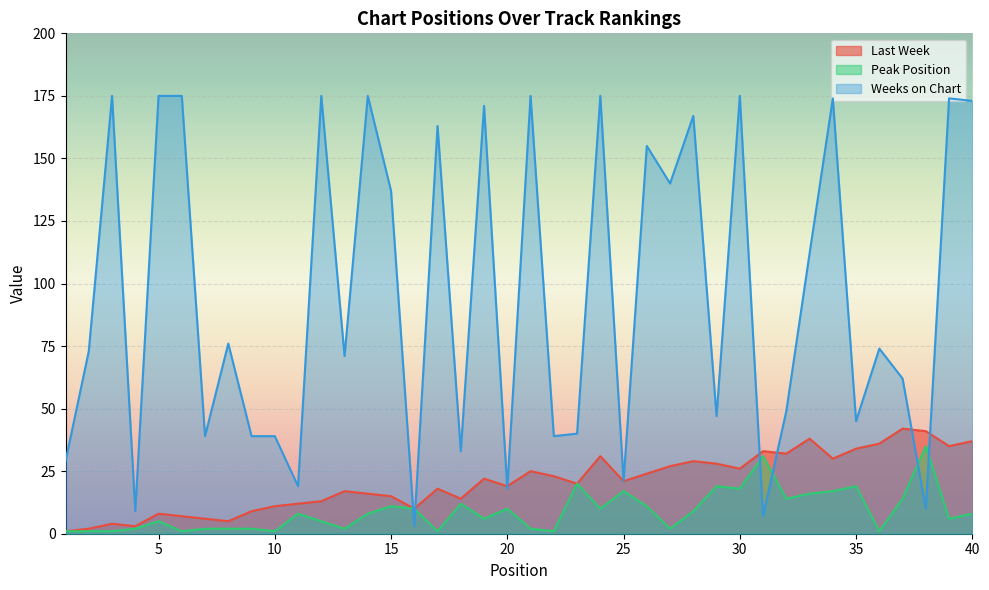

Is it true that Peak Position equals 10 at 16?

True